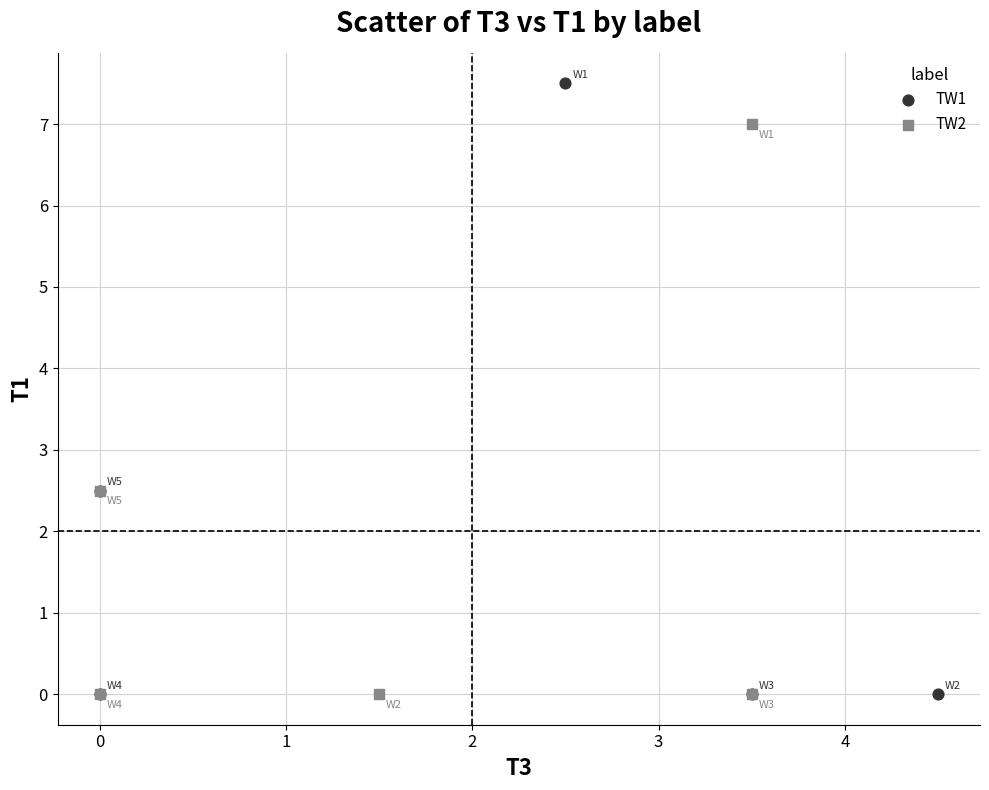

Which series has the widest spread of Y values?

TW1